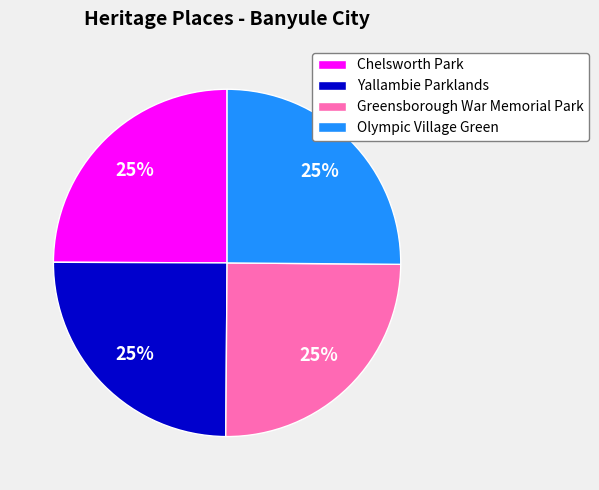

Does Olympic Village Green represent more than half of the total?

No